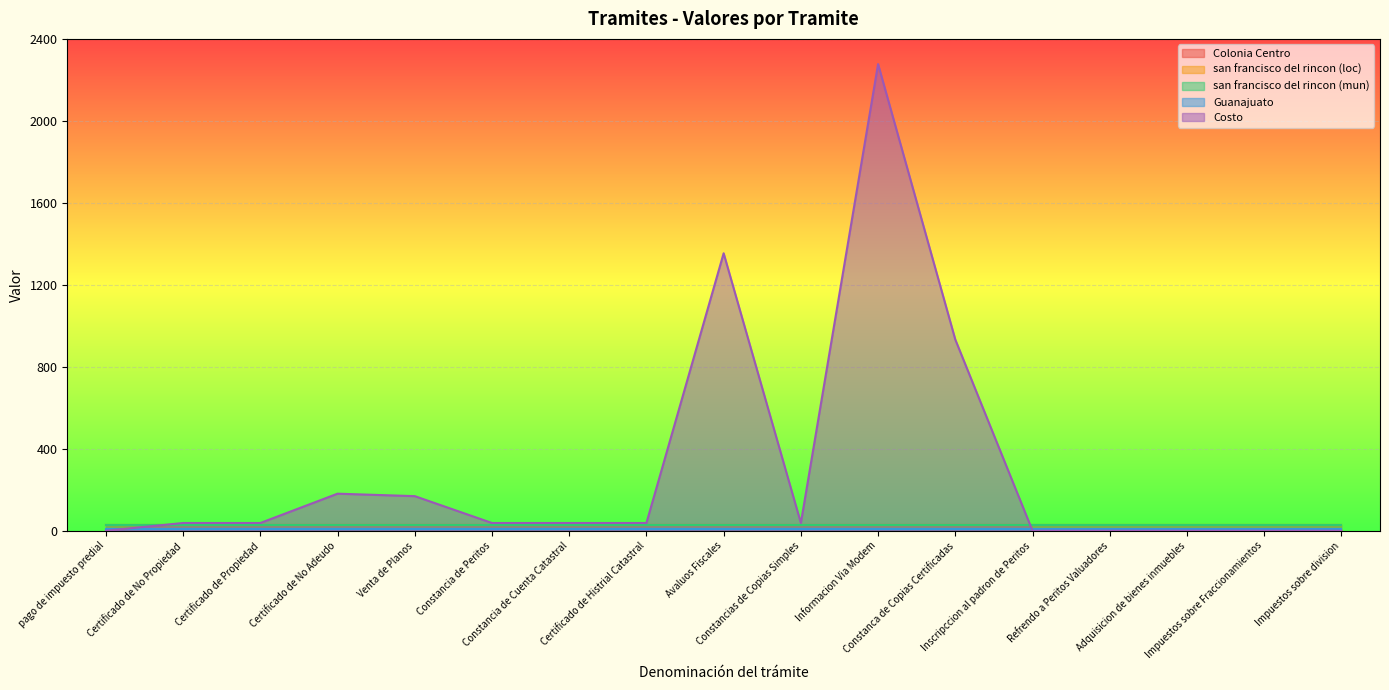

How many lines are shown in the chart?

5